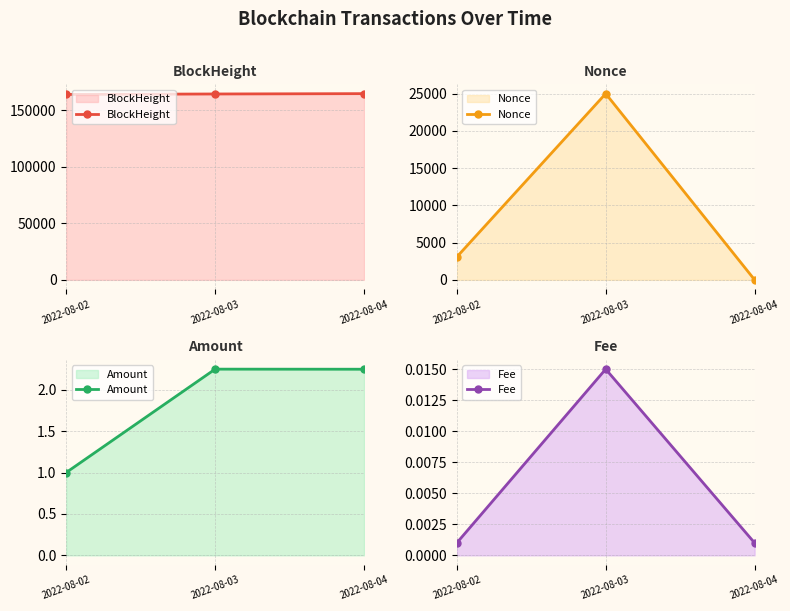

How many data points in Amount are less than 2?

1